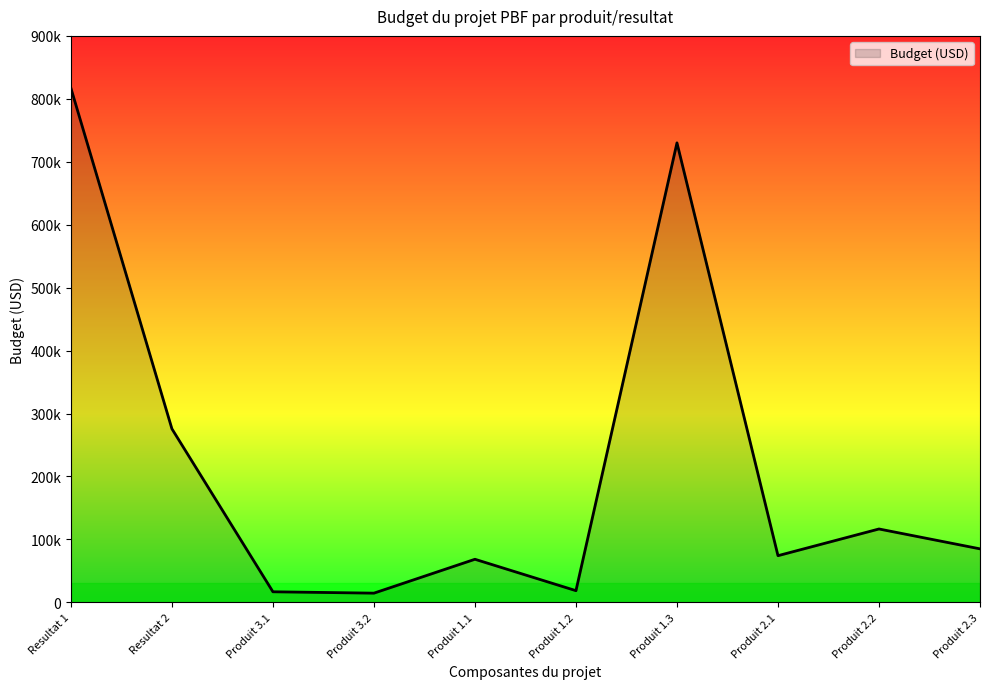

Rank the categories by value from lowest to highest.

Produit 3.2, Produit 3.1, Produit 1.2, Produit 1.1, Produit 2.1, Produit 2.3, Produit 2.2, Resultat 2, Produit 1.3, Resultat 1